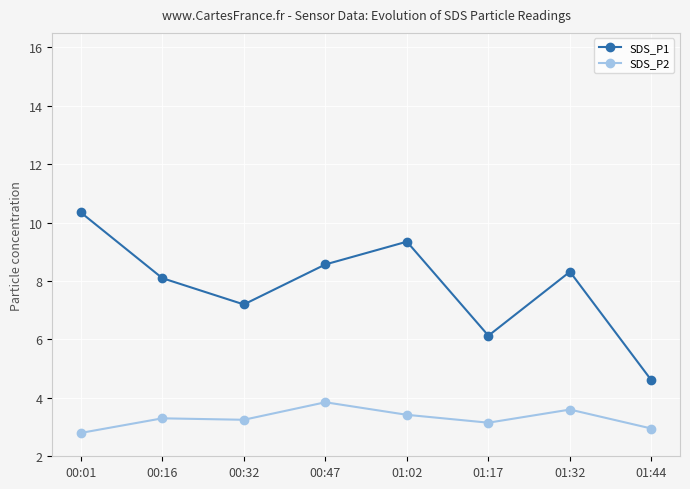

How many interior local peaks does the SDS_P1 series have?

2